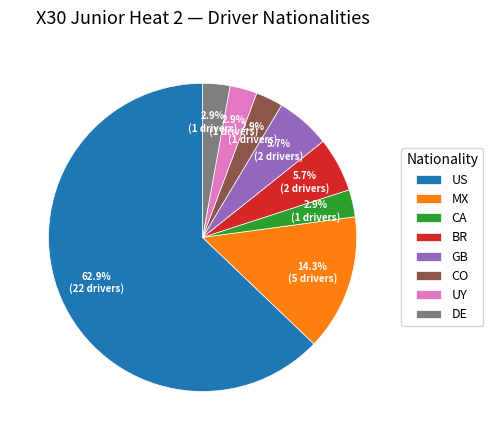

To the nearest percent, what portion does DE represent?

3%